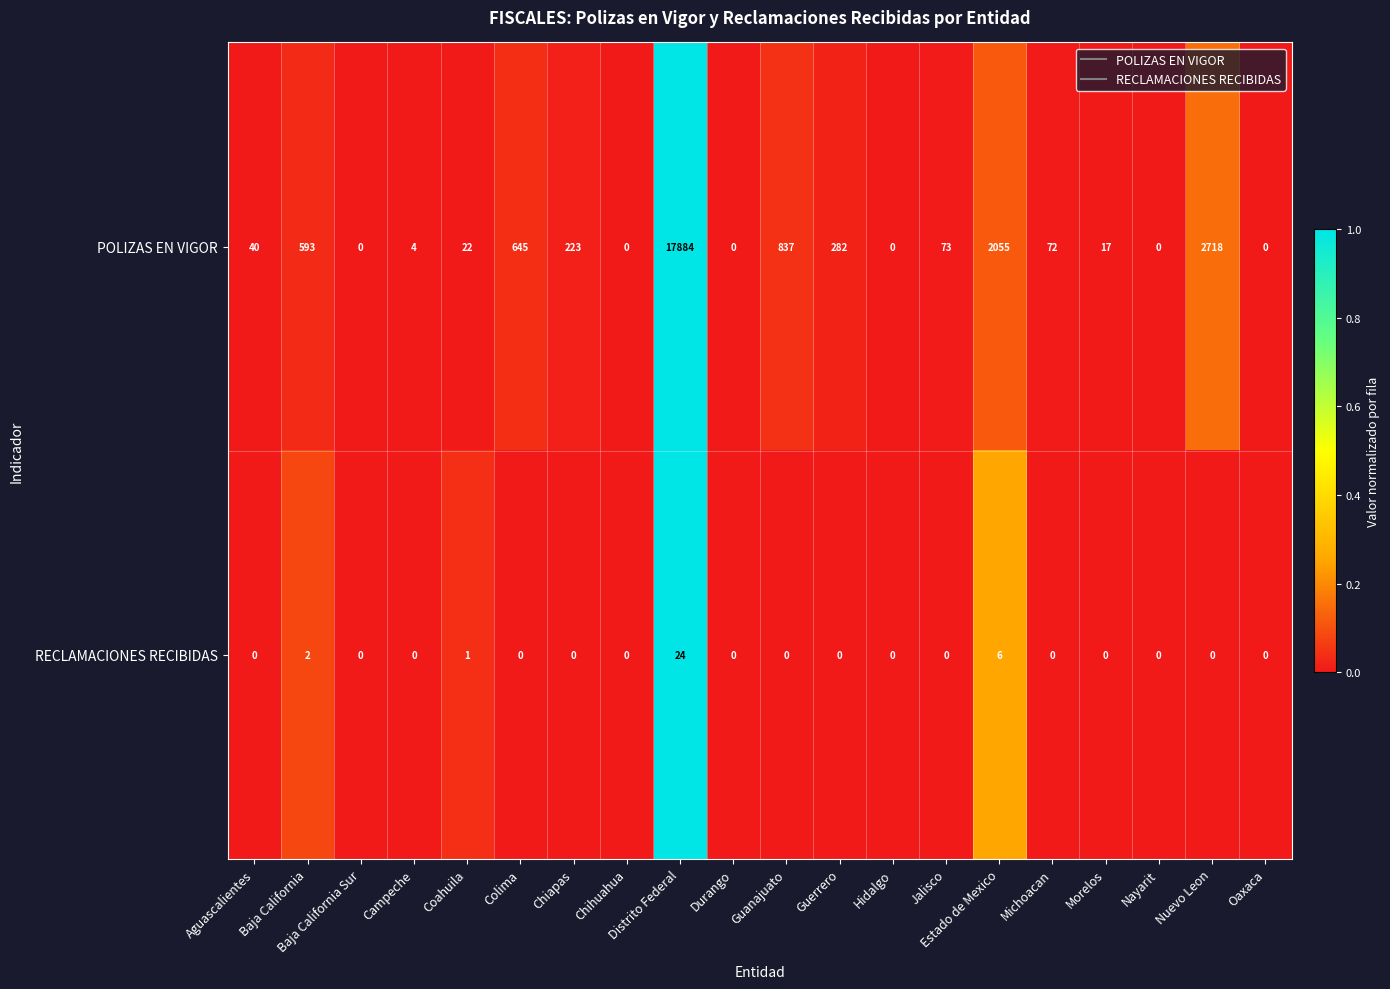

How many categories are shown in the chart?

20